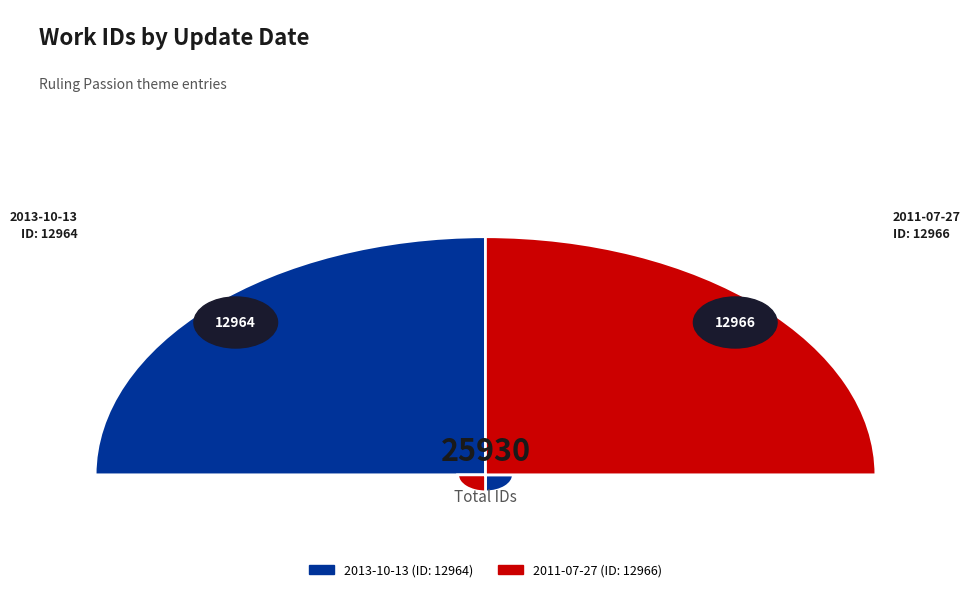

Count the number of slices in the pie.

2